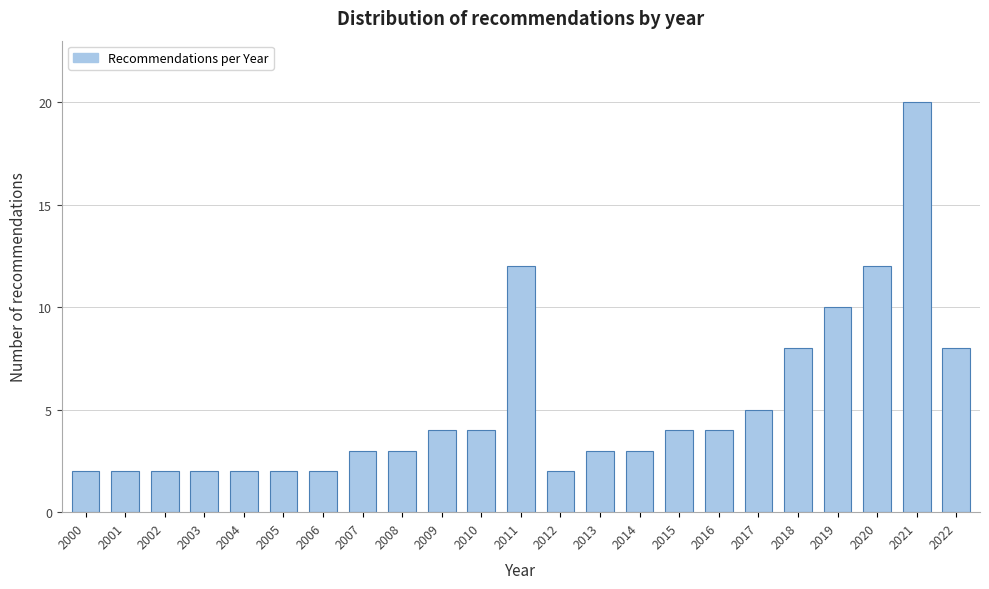

Reading left to right, extract all data points from this chart.

2	2	2	2	2	2	2	3	3	4	4	12	2	3	3	4	4	5	8	10	12	20	8